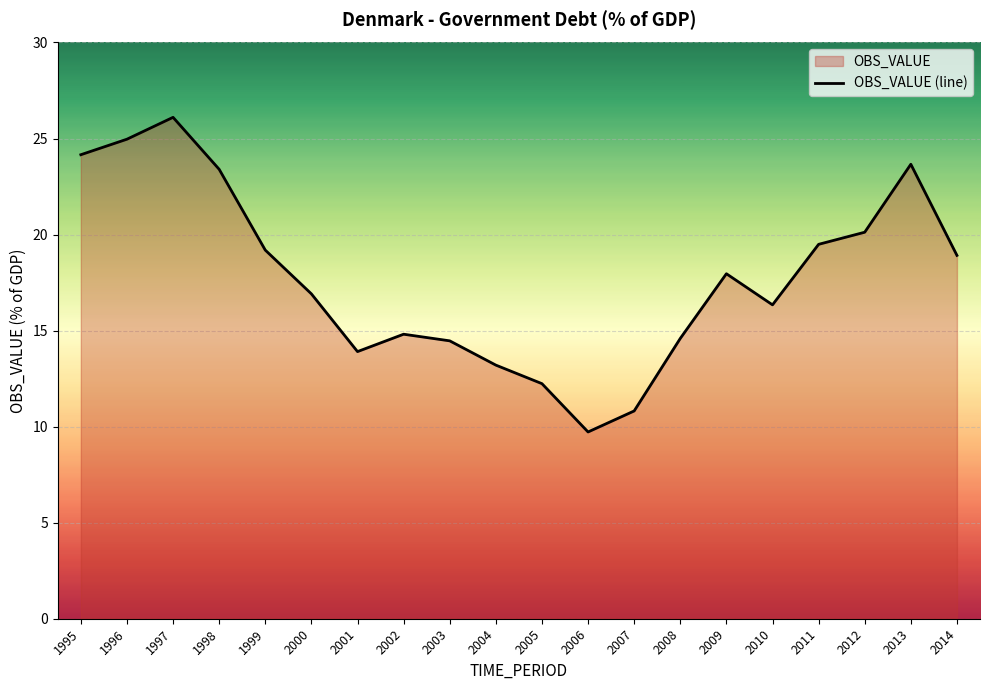

Is it true that the value at 2001 is 13.9?

True